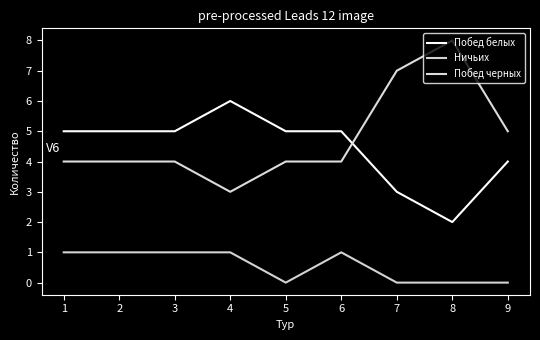

Where is the first local maximum for Побед черных?

8